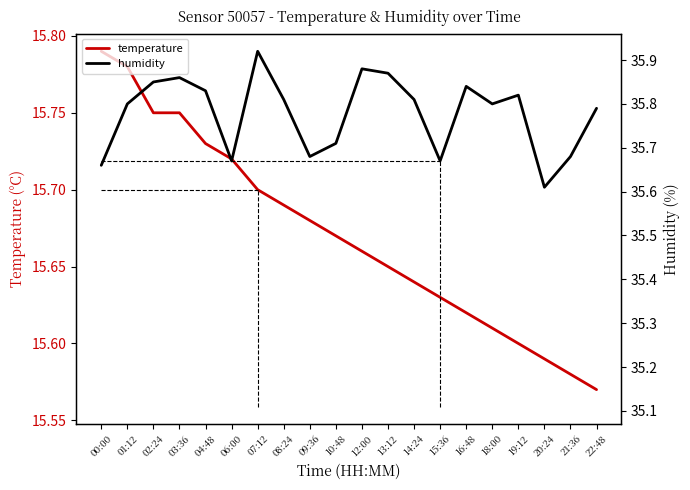

Read the humidity value at 22:48.

35.8